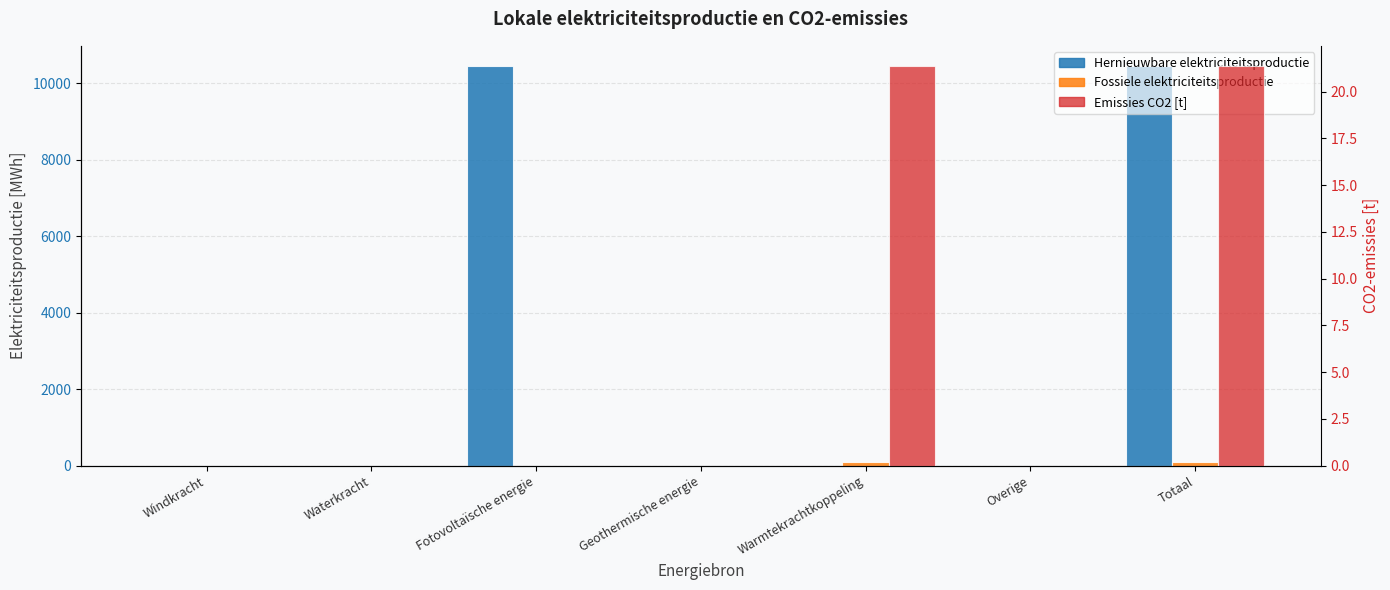

How many bars are there in total?

21